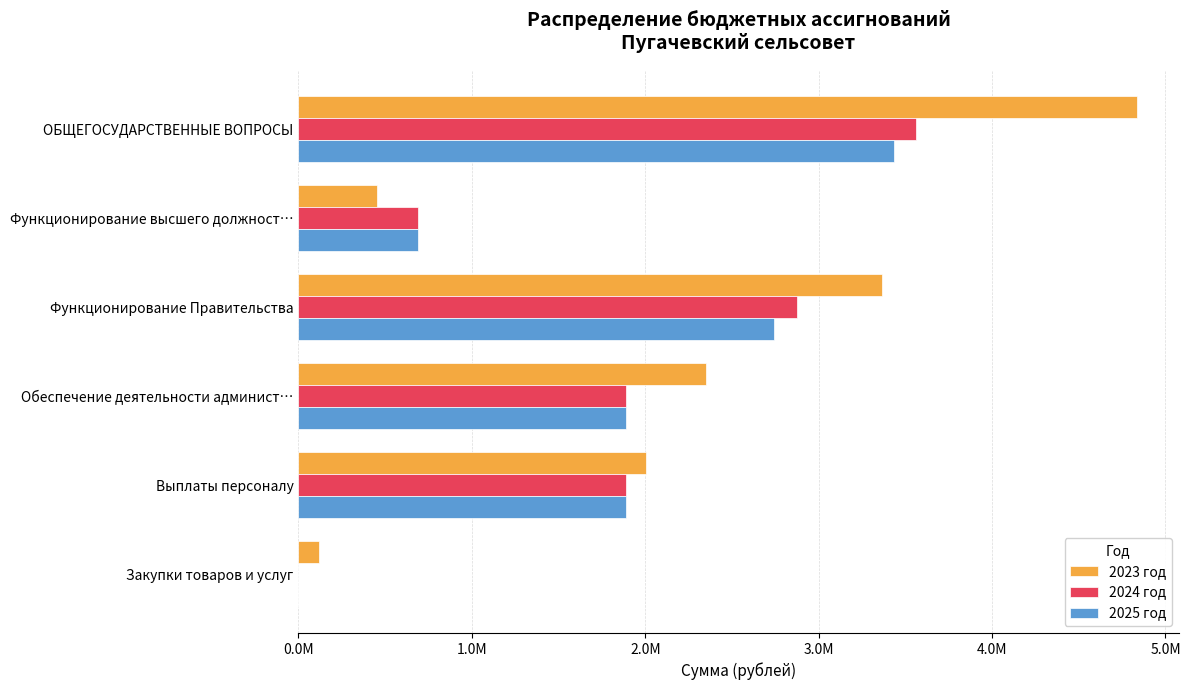

What are all the series names shown in the legend?

2023 год, 2024 год, 2025 год